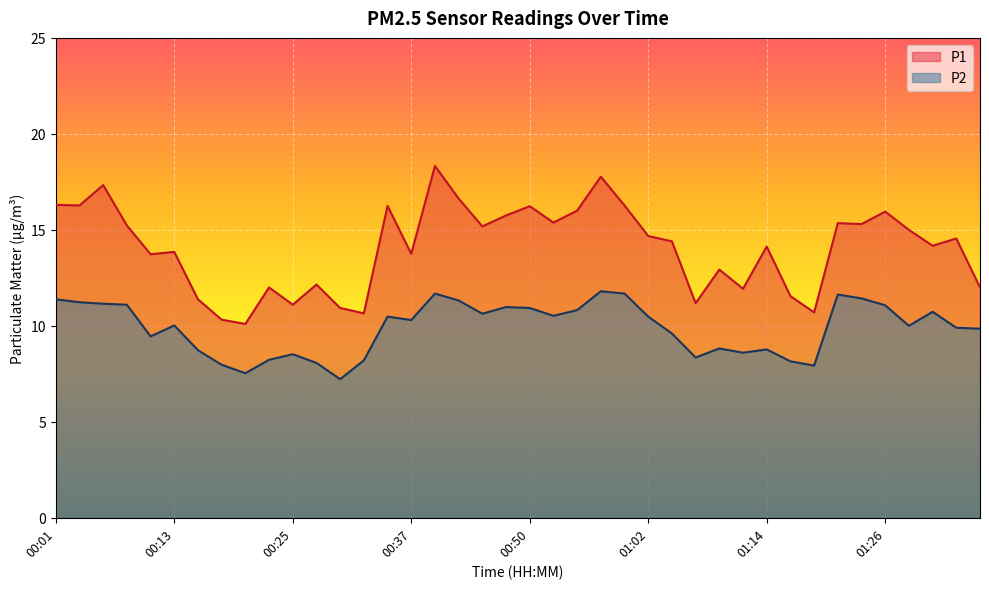

List the labels in order of P2 value, largest first.

00:57, 00:40, 00:59, 01:21, 01:24, 00:01, 00:42, 00:03, 00:06, 00:08, 01:26, 00:47, 00:50, 00:54, 01:31, 00:45, 00:52, 00:35, 01:02, 00:37, 00:13, 01:29, 01:33, 01:36, 01:04, 00:11, 01:09, 01:14, 00:16, 01:11, 00:25, 01:07, 00:23, 00:33, 01:16, 00:28, 00:18, 01:19, 00:21, 00:30